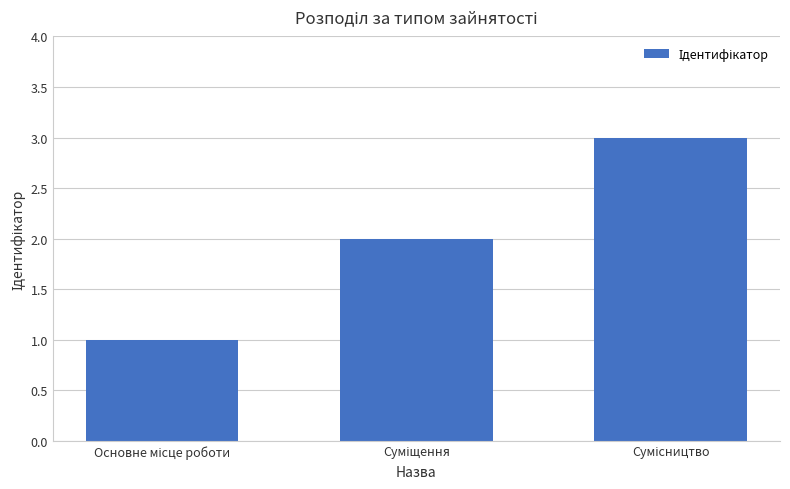

What is the greatest value displayed?

3